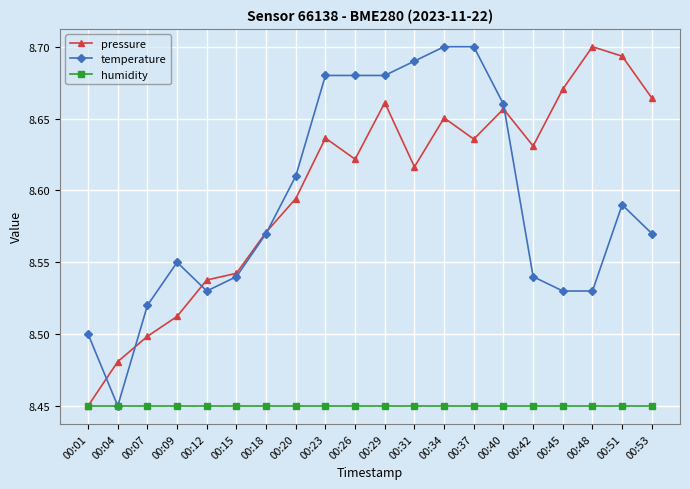

What is the spread (max minus min) of values at 00:12?

0.1